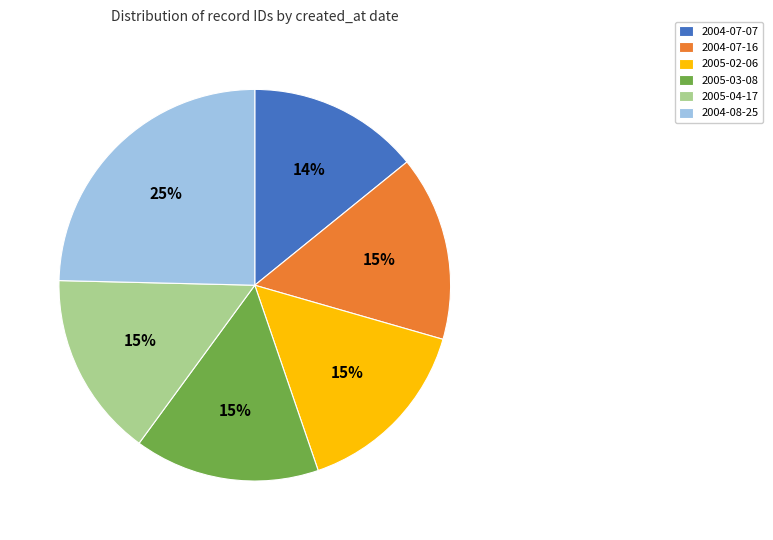

To the nearest percent, what percentage of the pie is 2005-03-08?

15%